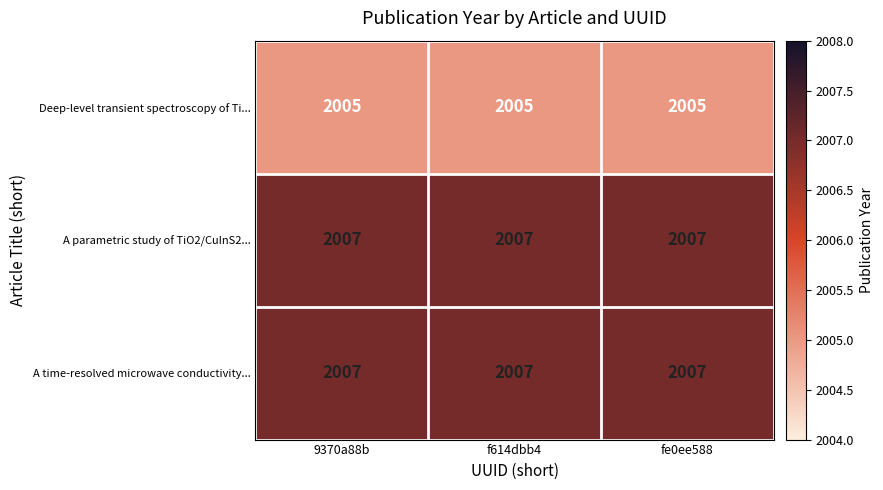

What is the total value across all series at f614dbb4?

6019